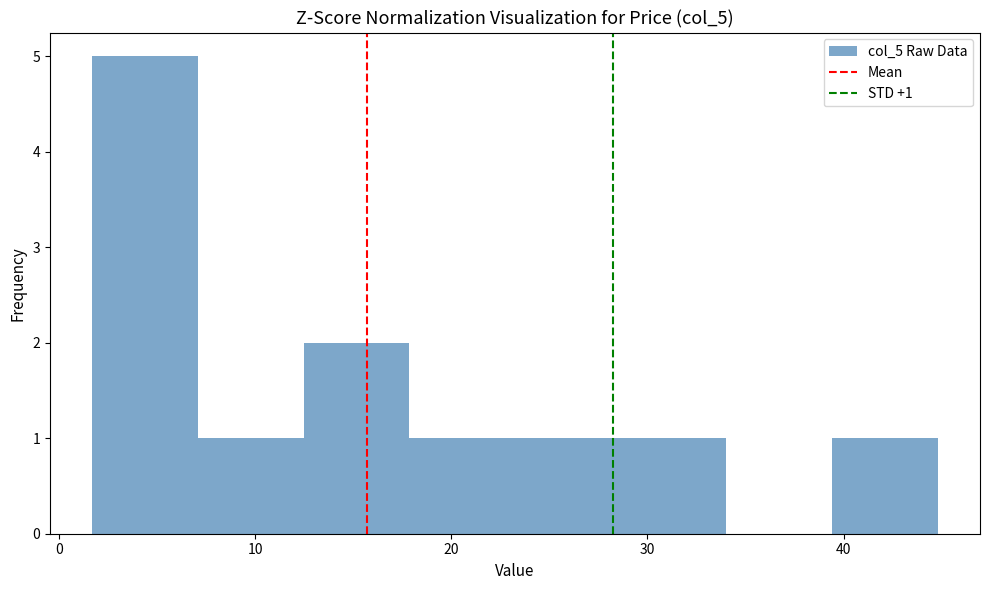

Over which range of the x-axis is the bar tallest?

2 to 7